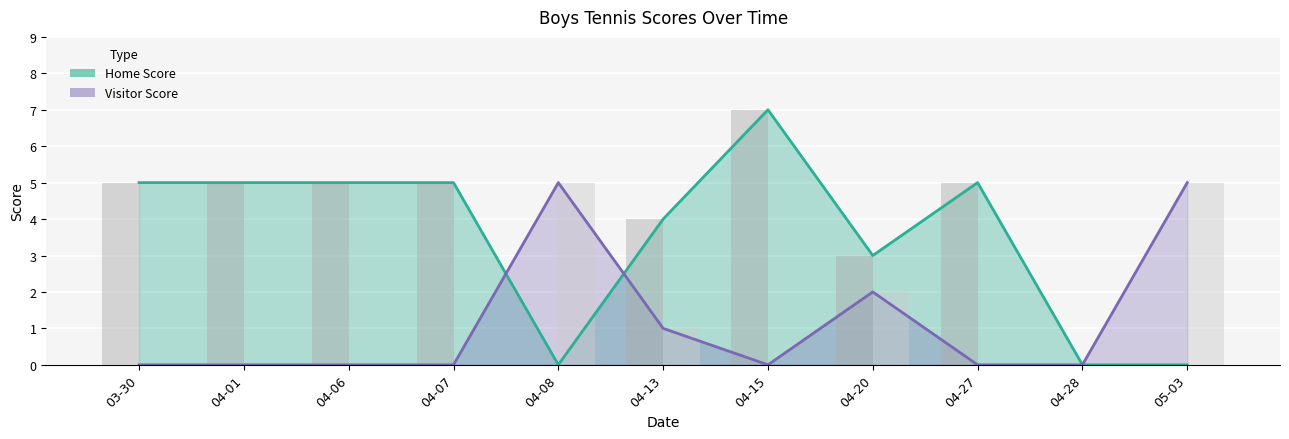

Reading right to left, what are all the values shown in this chart?

Home Score: 0	0	5	3	7	4	0	5	5	5	5
Visitor Score: 5	0	0	2	0	1	5	0	0	0	0
Home Score (bar): 0	0	5	3	7	4	0	5	5	5	5
Visitor Score (bar): 5	0	0	2	0	1	5	0	0	0	0